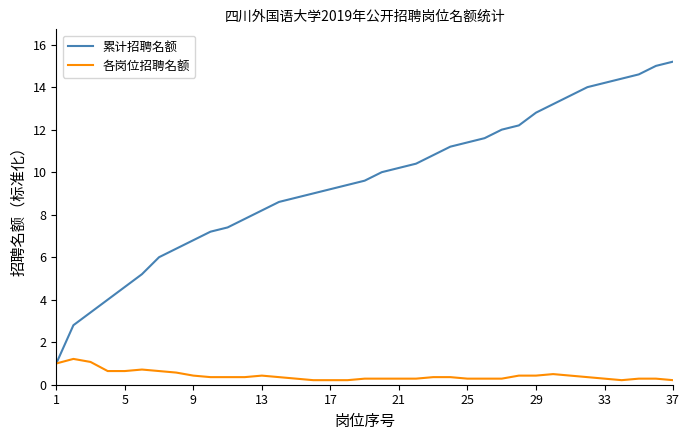

Which series has the largest total across all categories?

累计招聘名额